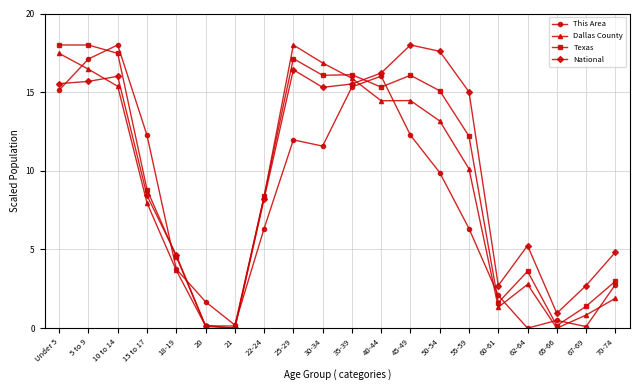

Between 35-39 and 60-61, which series saw the biggest shift?

Dallas County